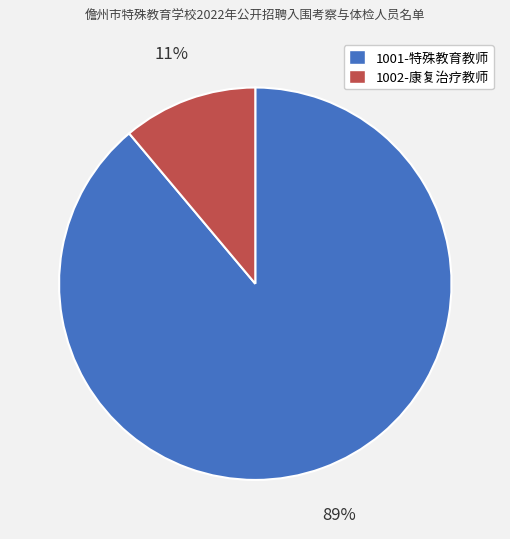

To the nearest percent, what is the combined percentage of 1002-康复治疗教师 and 1001-特殊教育教师?

100%